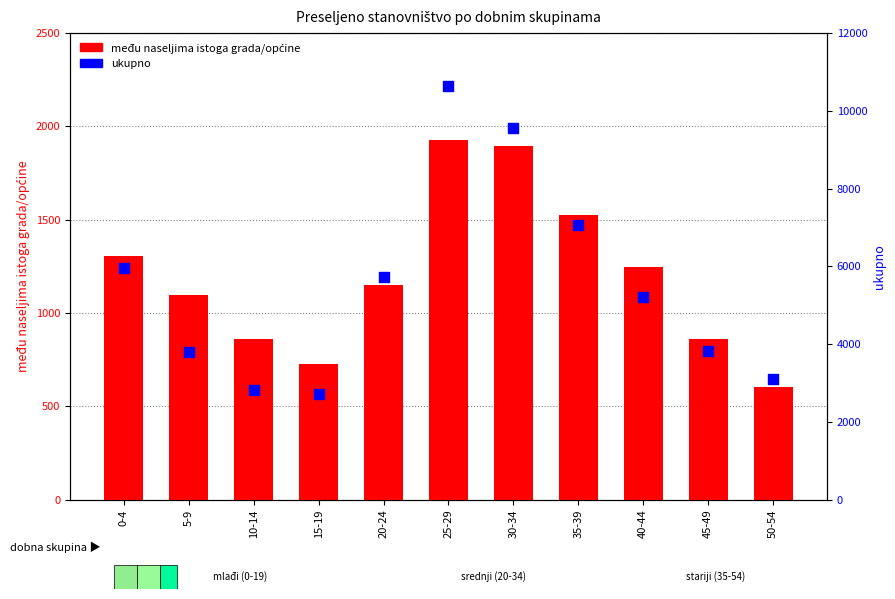

Which series has the largest Y range (max minus min)?

ukupno